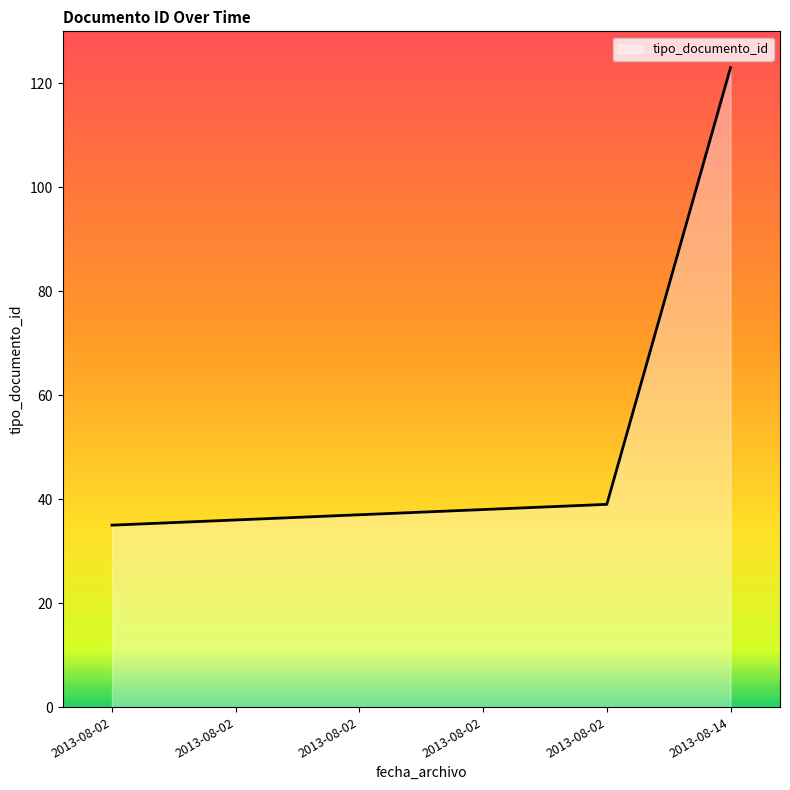

The value at 2013-08-02 is 37. True or false?

True